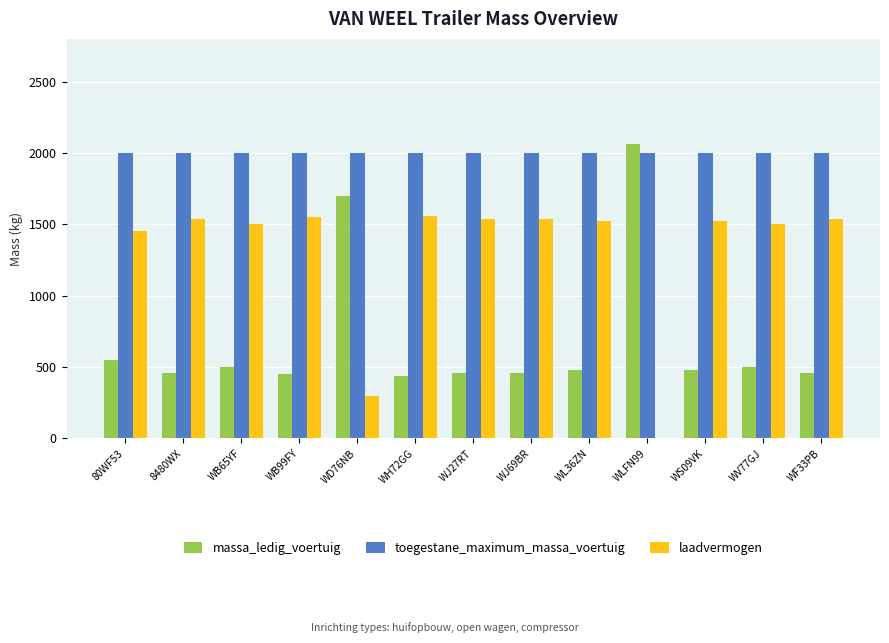

Is the value of massa_ledig_voertuig at WD76NB greater than the value of toegestane_maximum_massa_voertuig at WLFN99?

No